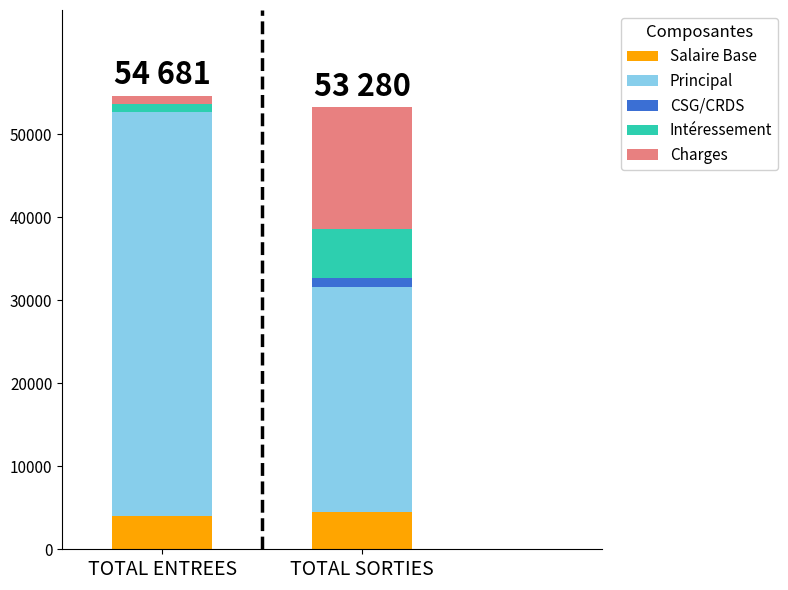

What are all the series names shown in the legend?

Salaire Base, Principal, CSG/CRDS, Intéressement, Charges